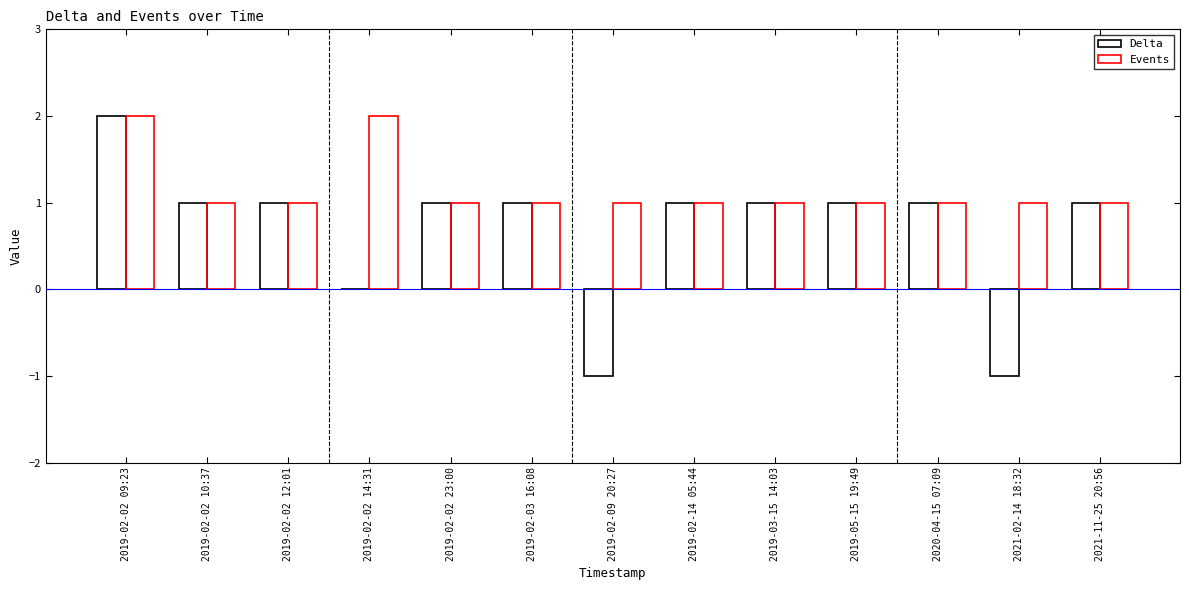

Reading right to left, transcribe all the data shown in this chart.

Delta: 1	-1	1	1	1	1	-1	1	1	0	1	1	2
Events: 1	1	1	1	1	1	1	1	1	2	1	1	2